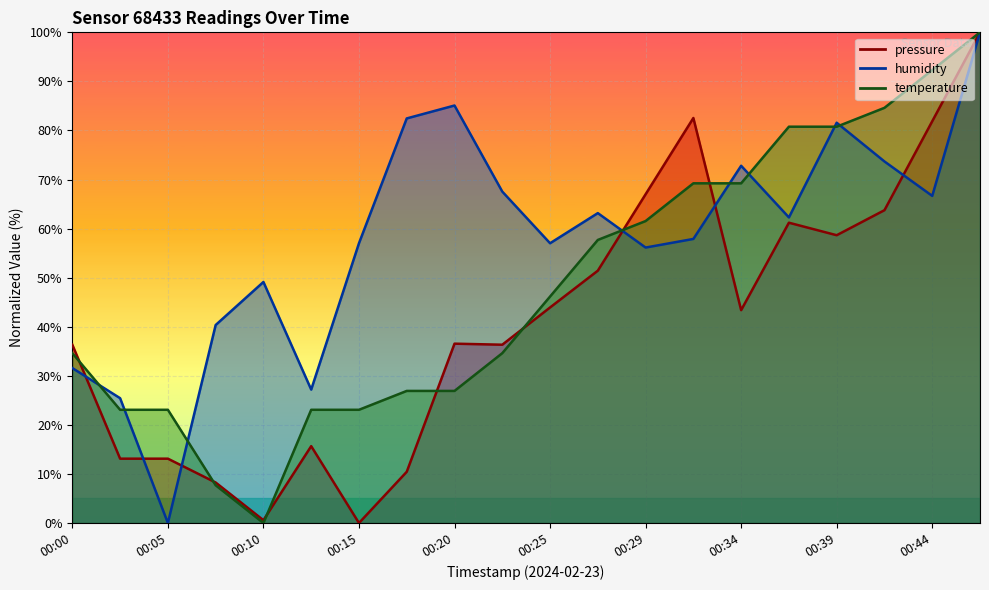

Which series changed the most between 00:22 and 00:27?

temperature